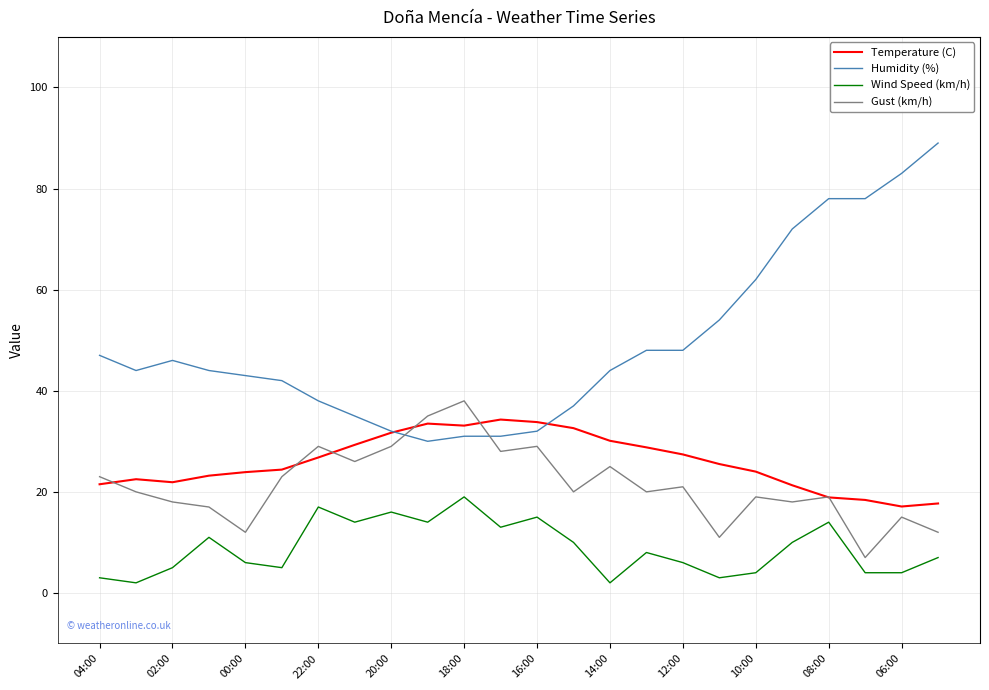

True or false: Wind Speed (km/h) and Humidity (%) intersect in this chart.

False